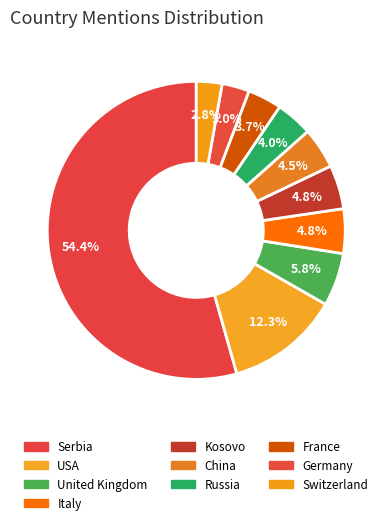

The Kosovo slice represents 5% of the pie. True or false?

True